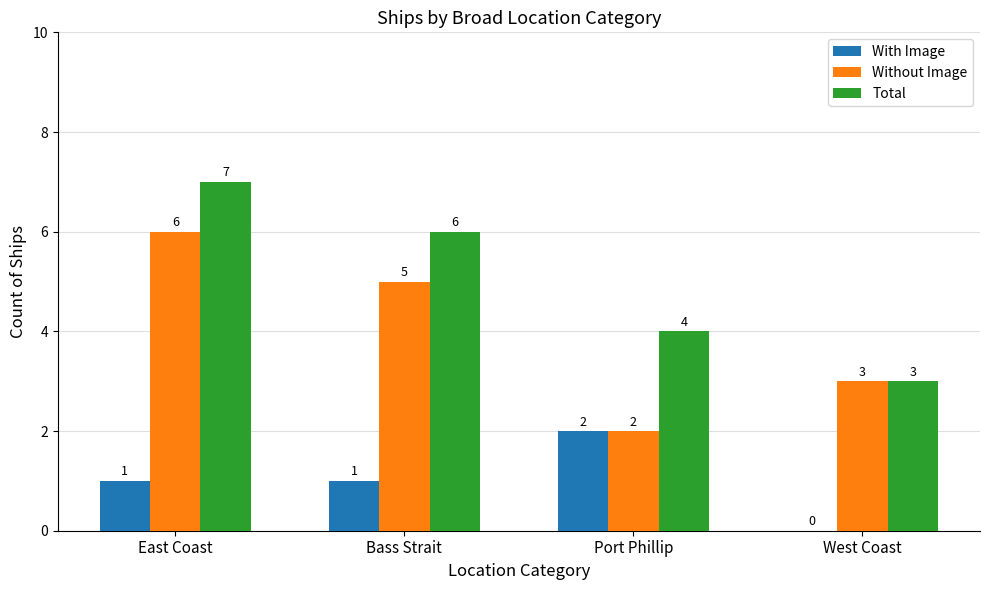

How many Without Image values are between 3 and 6?

3